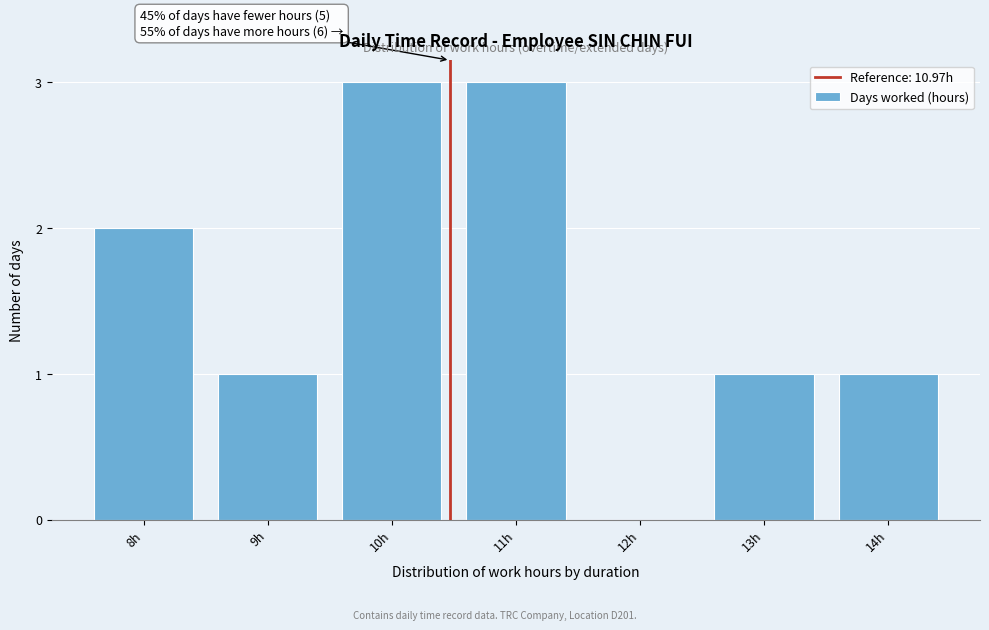

Reading left to right, list all the values displayed in this chart.

8h=2	9h=1	10h=3	11h=3	12h=0	13h=1	14h=1